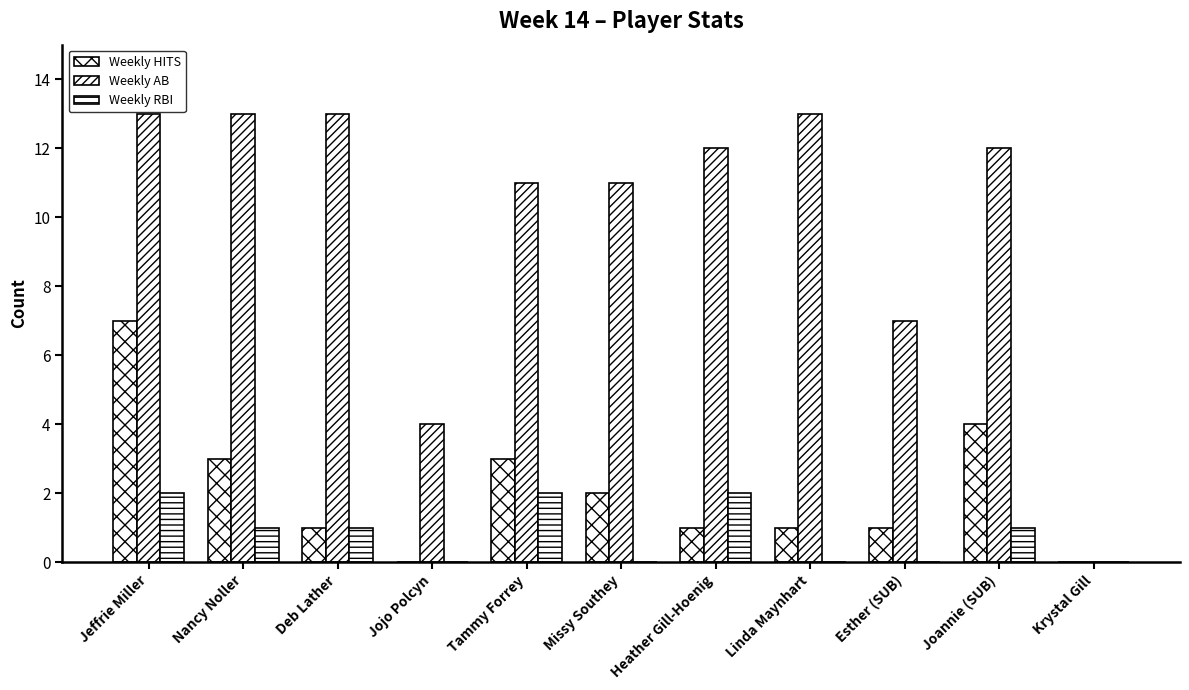

Is the value of Weekly AB at Joannie (SUB) greater than the value of Weekly RBI at Linda Maynhart?

Yes